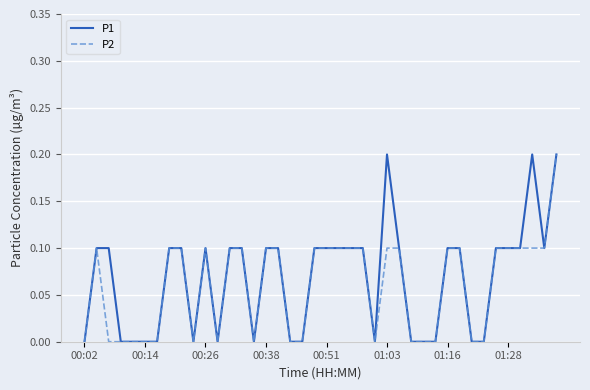

How many lines are shown in the chart?

2